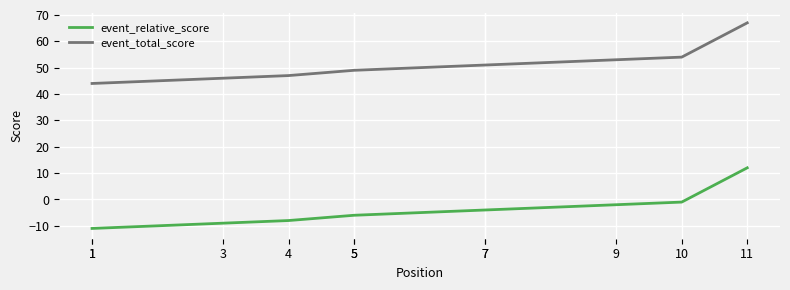

True or false: event_relative_score and event_total_score cross at least once.

False